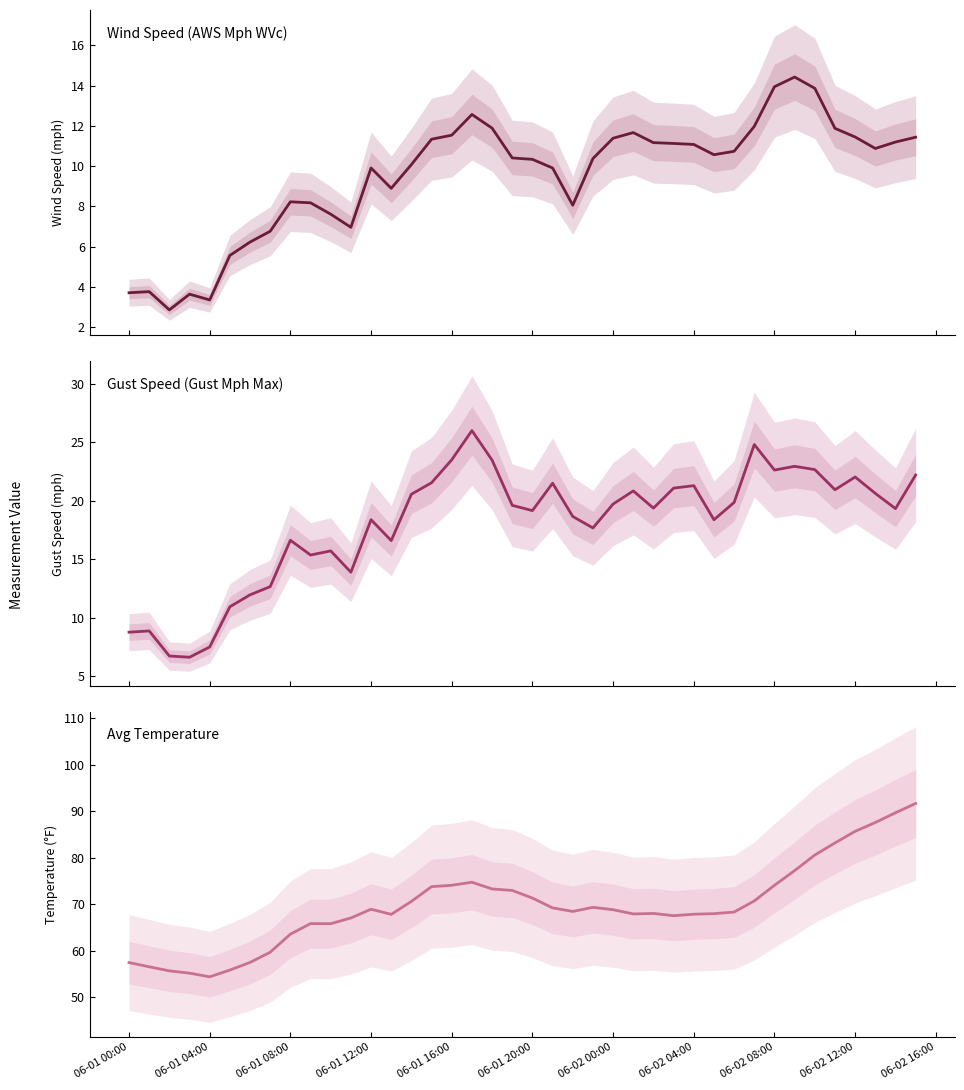

True or false: Gust Mph Max and AWS Mph WVc cross at least once.

False